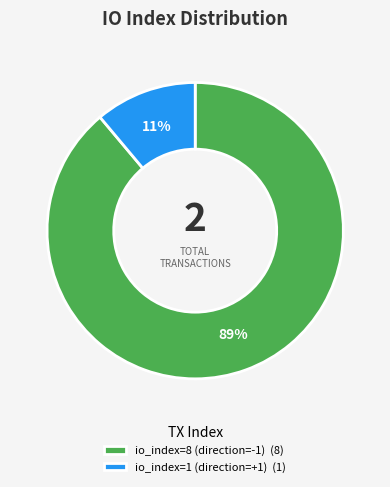

Which category has the smallest portion of the pie?

io_index=1 (direction=+1)